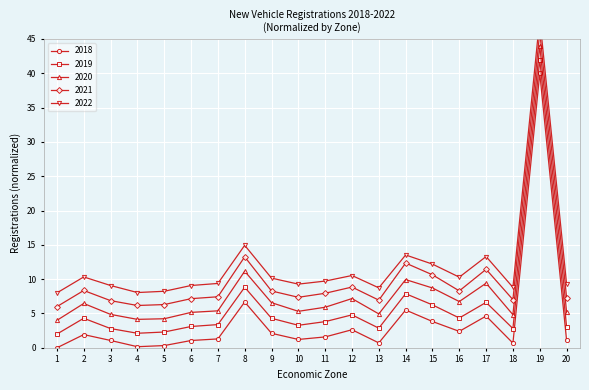

Where is the first local maximum for 2020?

2